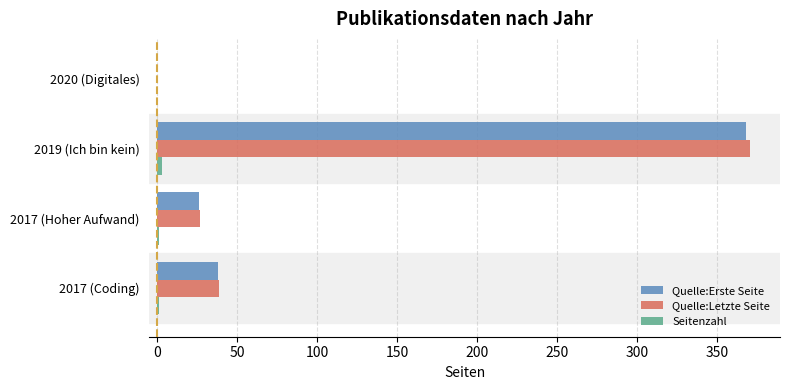

Which series changed the most between 2017 (Hoher Aufwand) and 2019 (Ich bin kein)?

Quelle:Letzte Seite